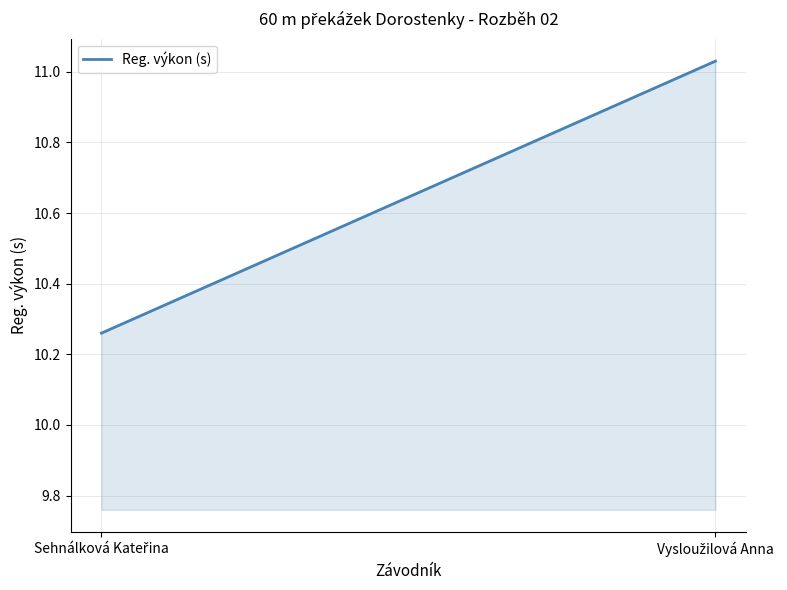

What is the change in value from Sehnálková Kateřina to Vysloužilová Anna?

+0.8